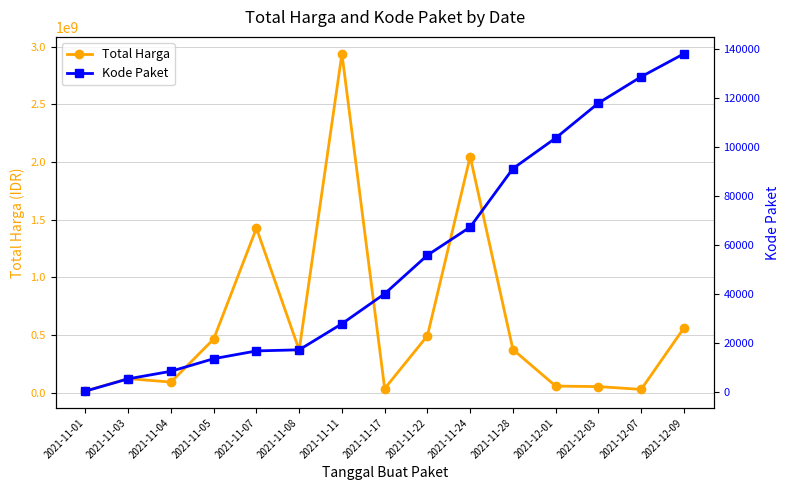

What is the total value across all series at 2021-11-01?

12787964